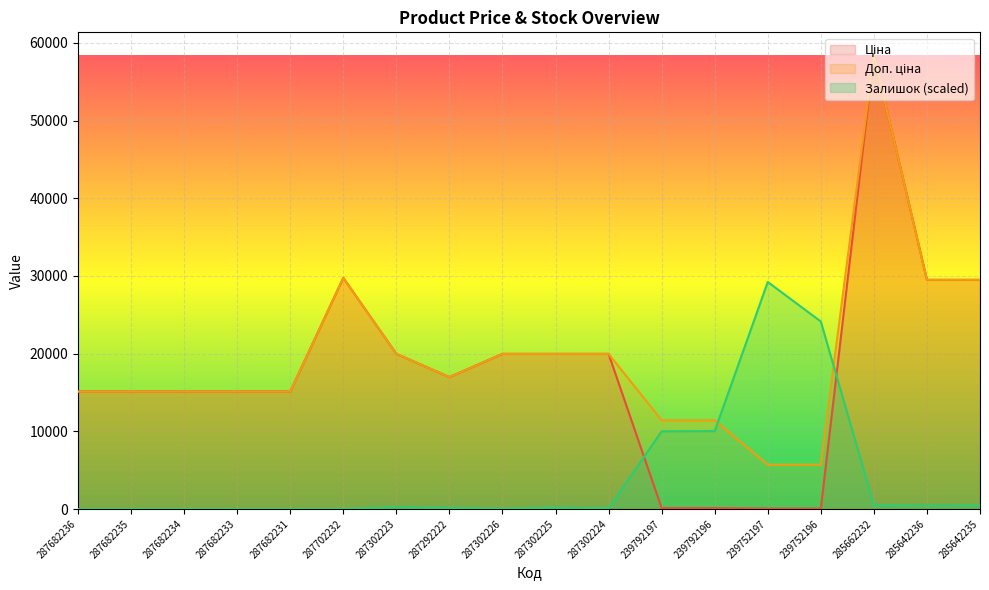

Between 287302223 and 285642236, which series saw the biggest shift?

Ціна